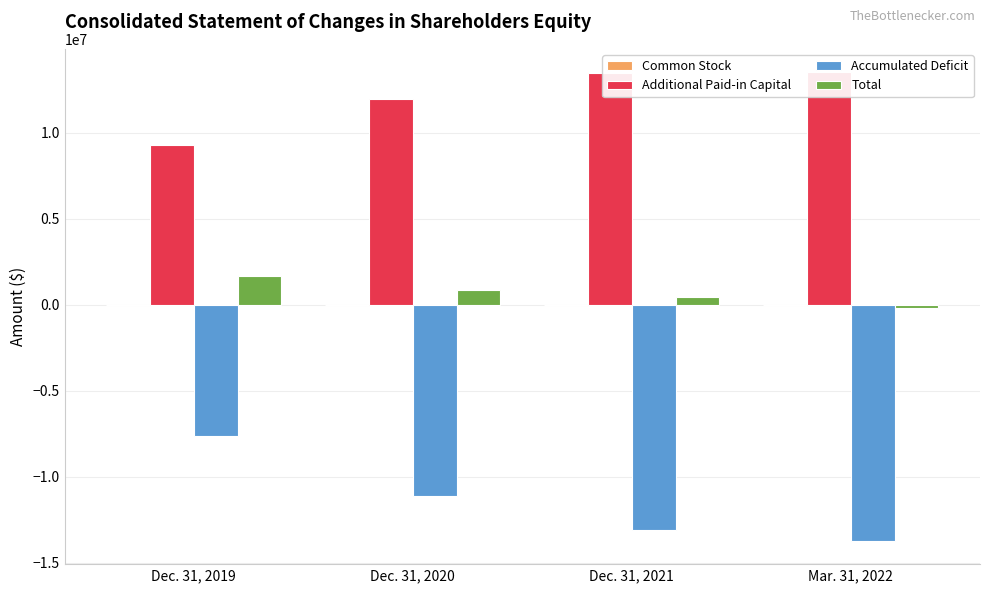

Count the number of data series in this chart.

4